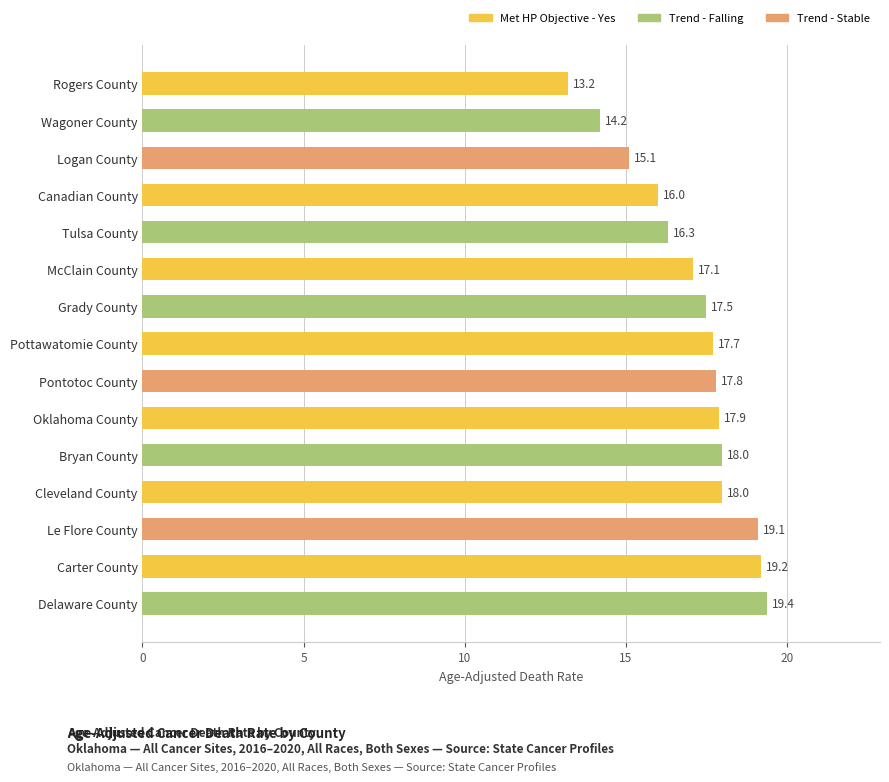

Does the chart contain stacked bars?

No